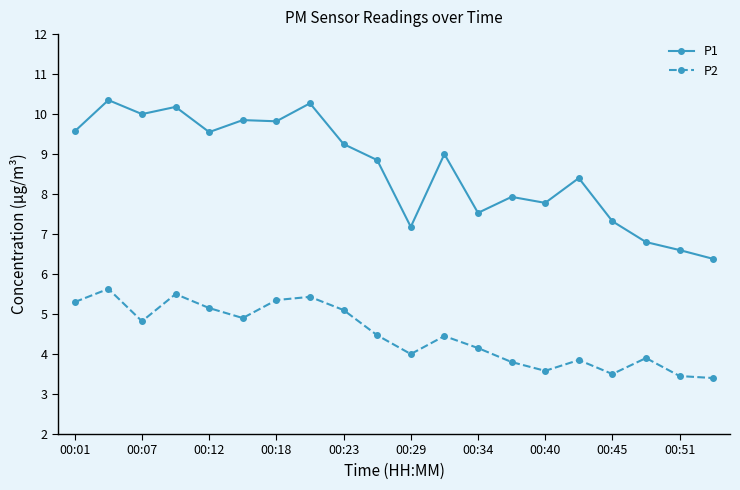

Which series has the largest total across all categories?

P1